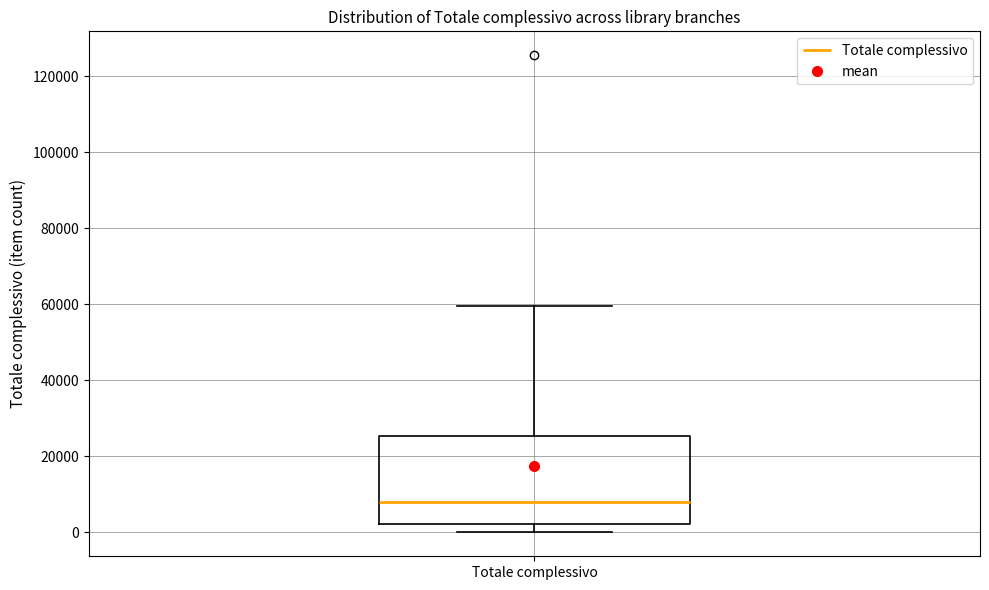

Transcribe this box plot: give where the median line is, the range the box spans, and where the two whiskers end, as read against the y-axis. The values are not printed on the chart, so give them approximately, as read against the axis.

median 8000, box 2000 to 26000, whiskers 0 to 60000